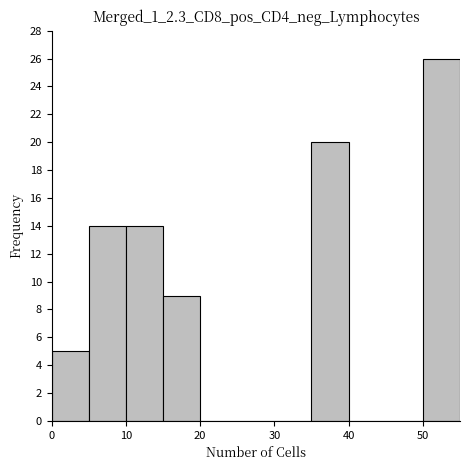

Reading left to right, list every bar in this chart as the range it spans on the x-axis followed by its height. The values are not printed on the chart, so give them approximately, as read against the axis.

0 to 5: 5
5 to 10: 14
10 to 15: 14
15 to 20: 9
20 to 25: 0
25 to 30: 0
30 to 35: 0
35 to 40: 20
40 to 45: 0
45 to 50: 0
50 to 55: 26